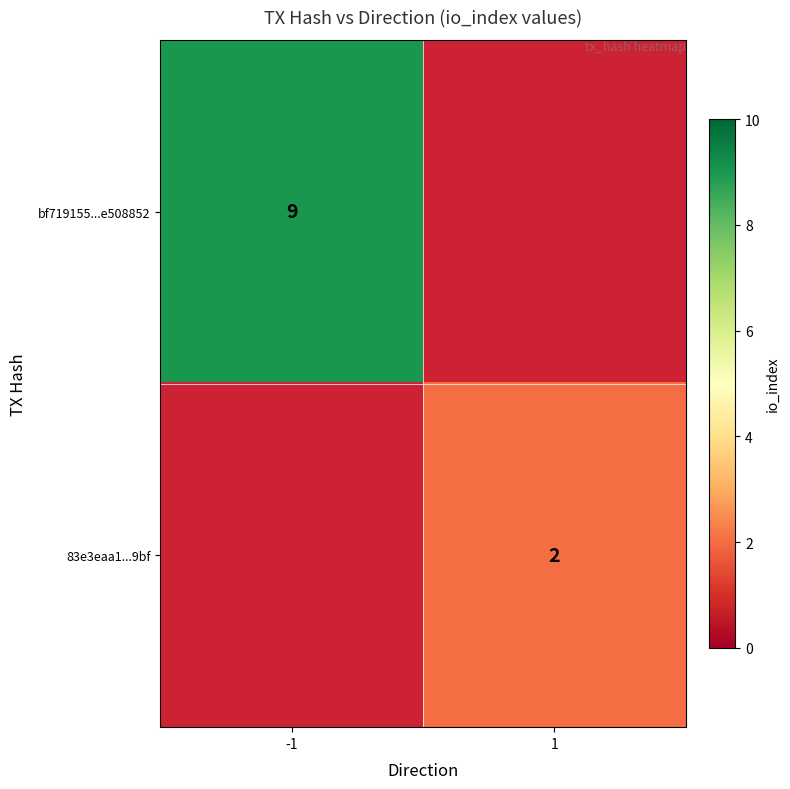

Is the value of 83e3eaa1...9bf at 1 greater than the value of bf719155...e508852 at -1?

No